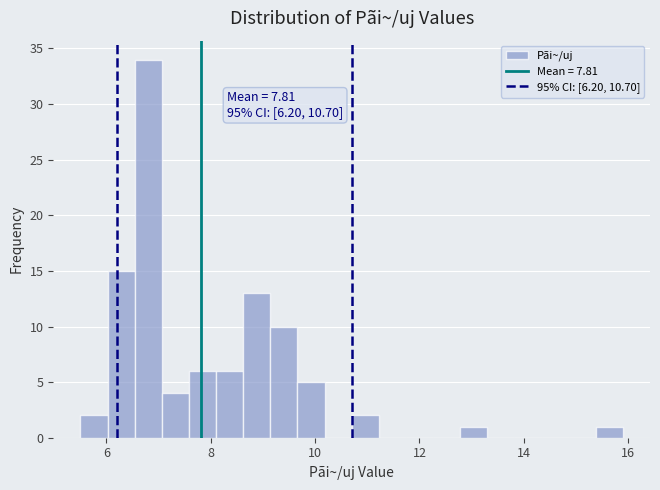

Around what value on the x-axis is the tallest bar? Give the approximate position of its centre, as read against the axis.

6.8